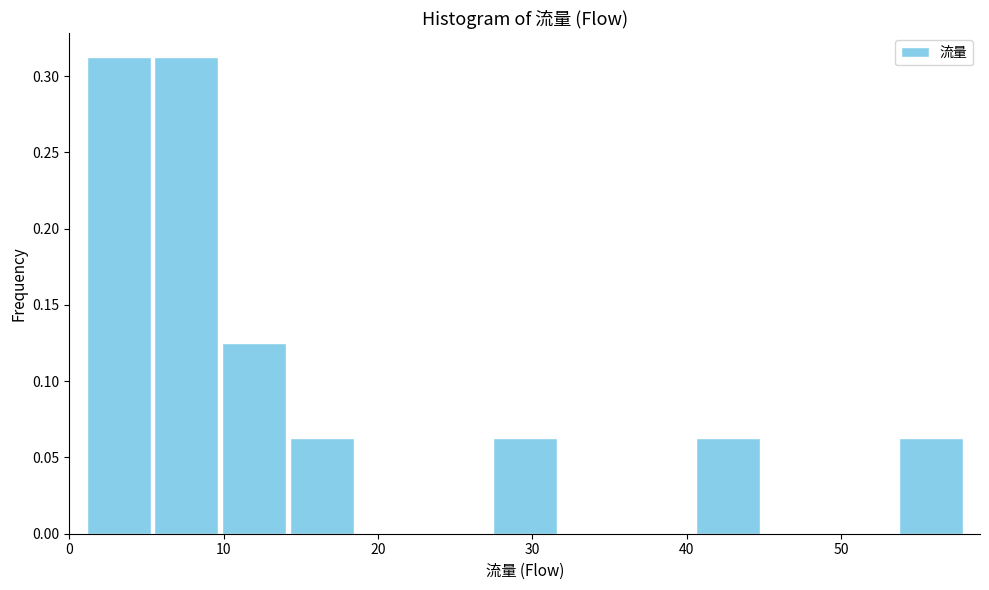

Reading left to right, transcribe this chart: for each bar, give the range it covers on the x-axis and its height. Neither the bar edges nor the heights are printed on the chart, so give them approximately, as read against the axes.

1 to 5: 0.315
5 to 10: 0.315
10 to 14: 0.125
14 to 19: 0.065
19 to 23: 0
23 to 27: 0
27 to 32: 0.065
32 to 36: 0
36 to 40: 0
40 to 45: 0.065
45 to 49: 0
49 to 54: 0
54 to 58: 0.065